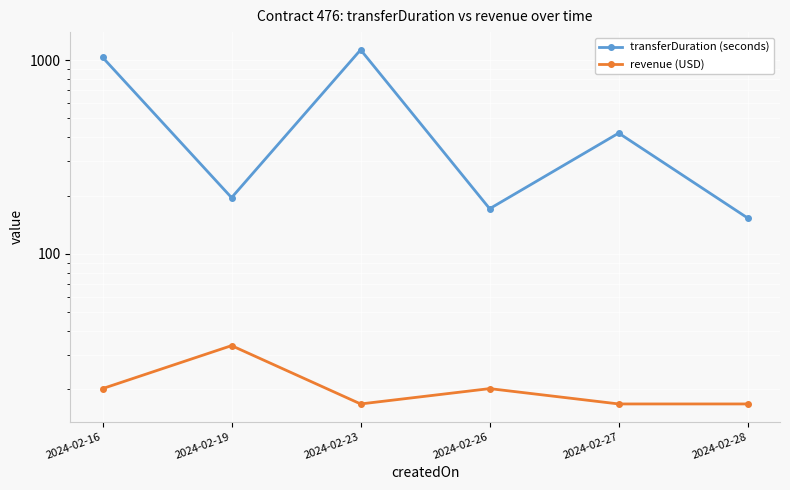

Reading left to right, what are all the values shown in this chart?

transferDuration (seconds): 1034.0	195.0	1130.0	171.0	420.0	153.0
revenue (USD): 20.2	33.6	16.8	20.2	16.8	16.8